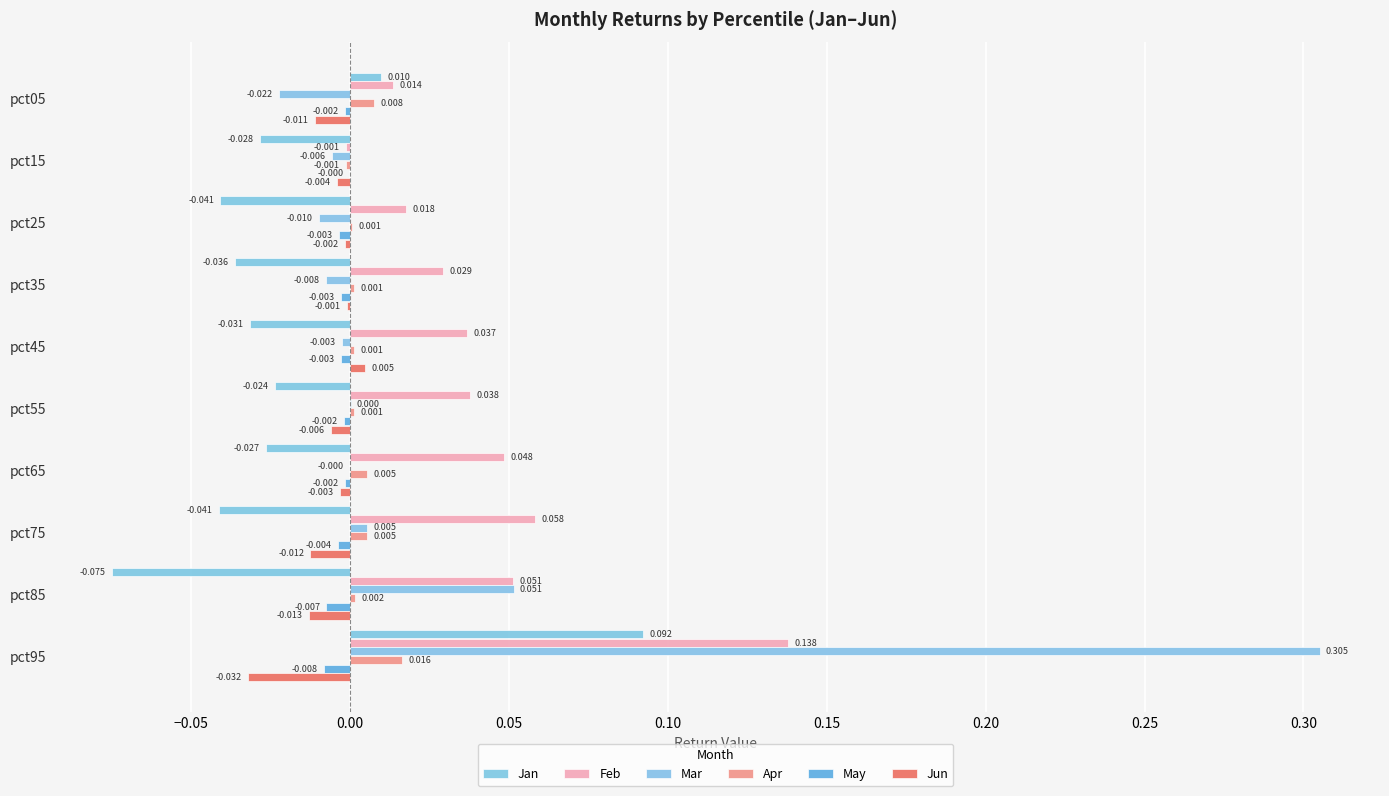

Rank the series by their maximum value, from lowest to highest.

May, Jun, Apr, Jan, Feb, Mar